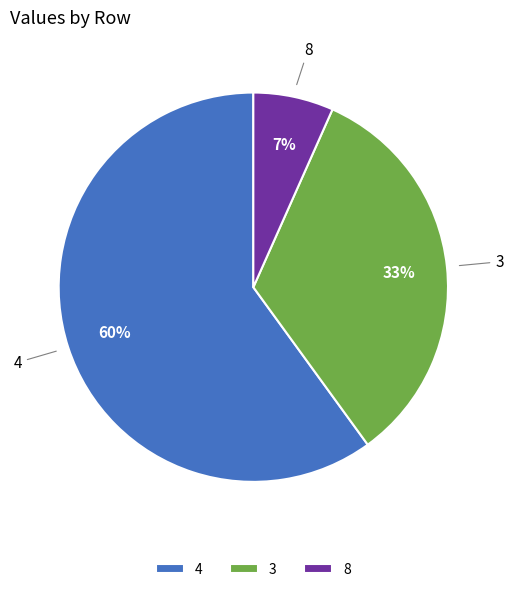

To the nearest percent, what portion does 3 represent?

33%